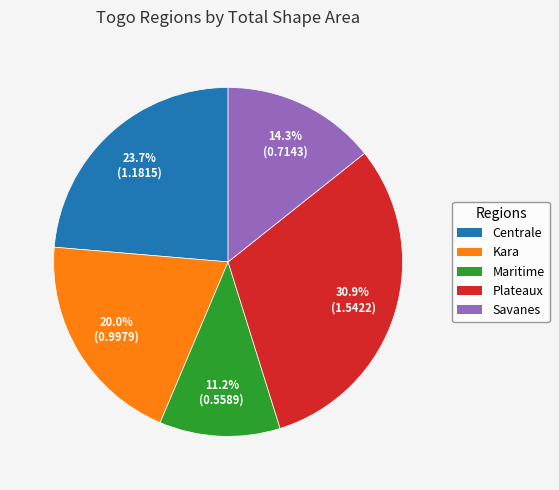

Rank the categories by value from lowest to highest.

Maritime, Savanes, Kara, Centrale, Plateaux